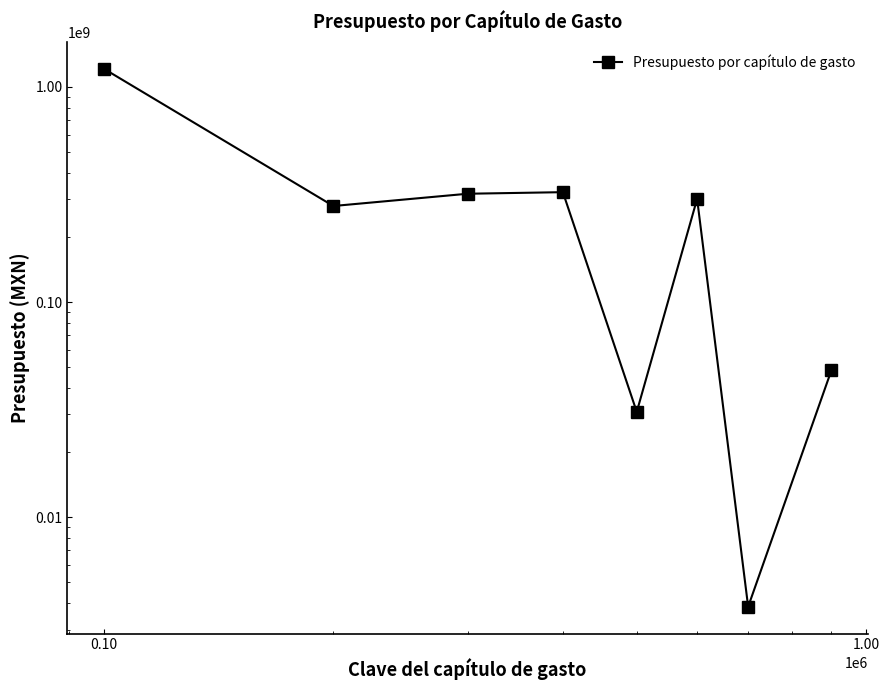

True or false: the data shows 119913725.4 at 0.10.

False